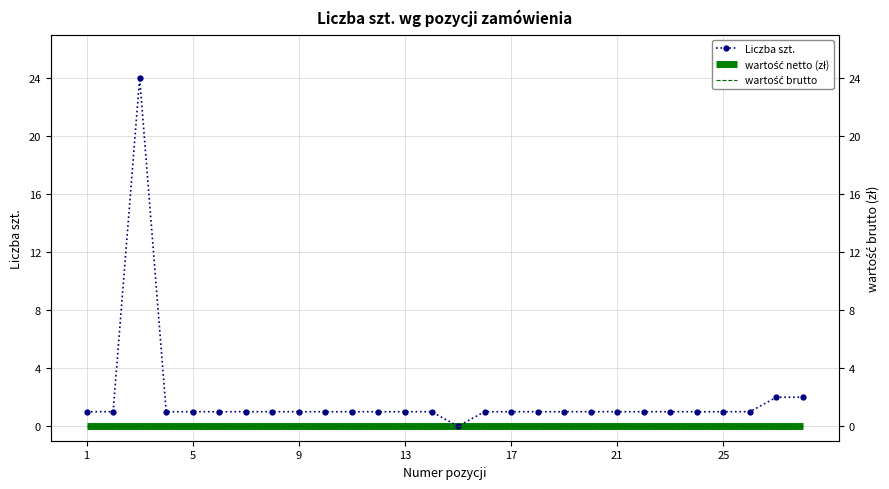

True or false: Liczba szt. has a value of 1 at 1.

True